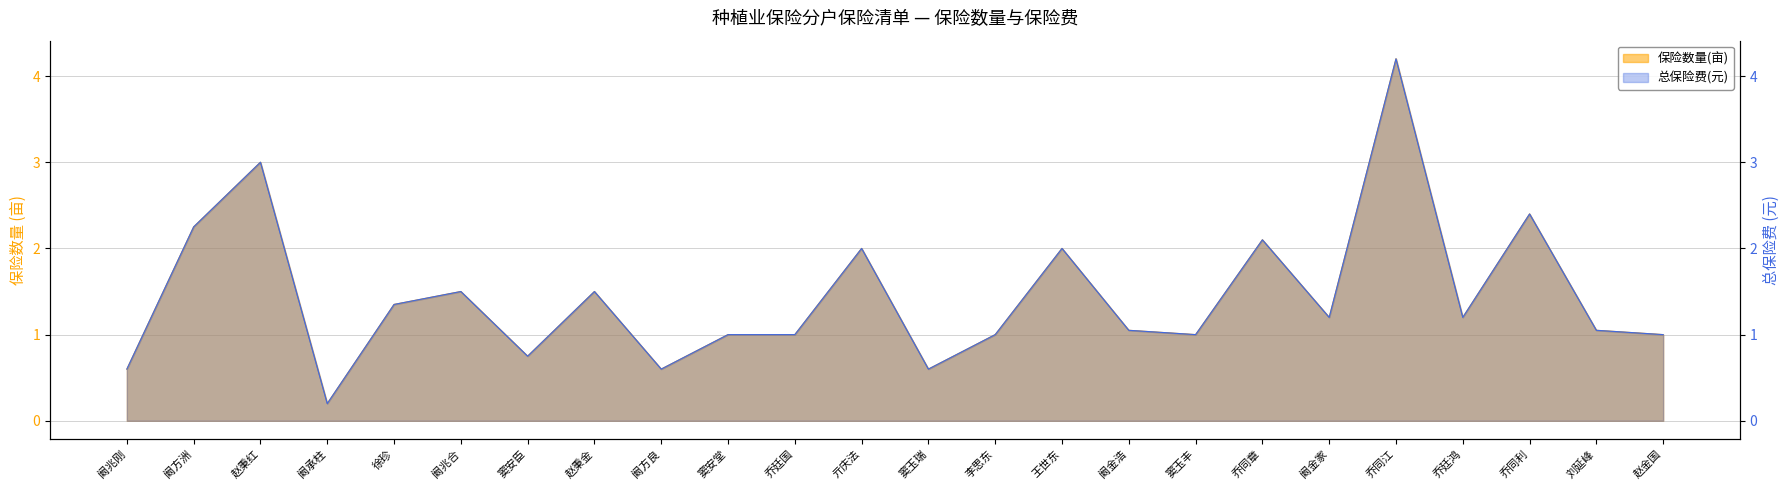

At which category does 保险数量(亩) reach its first local valley?

阚承柱